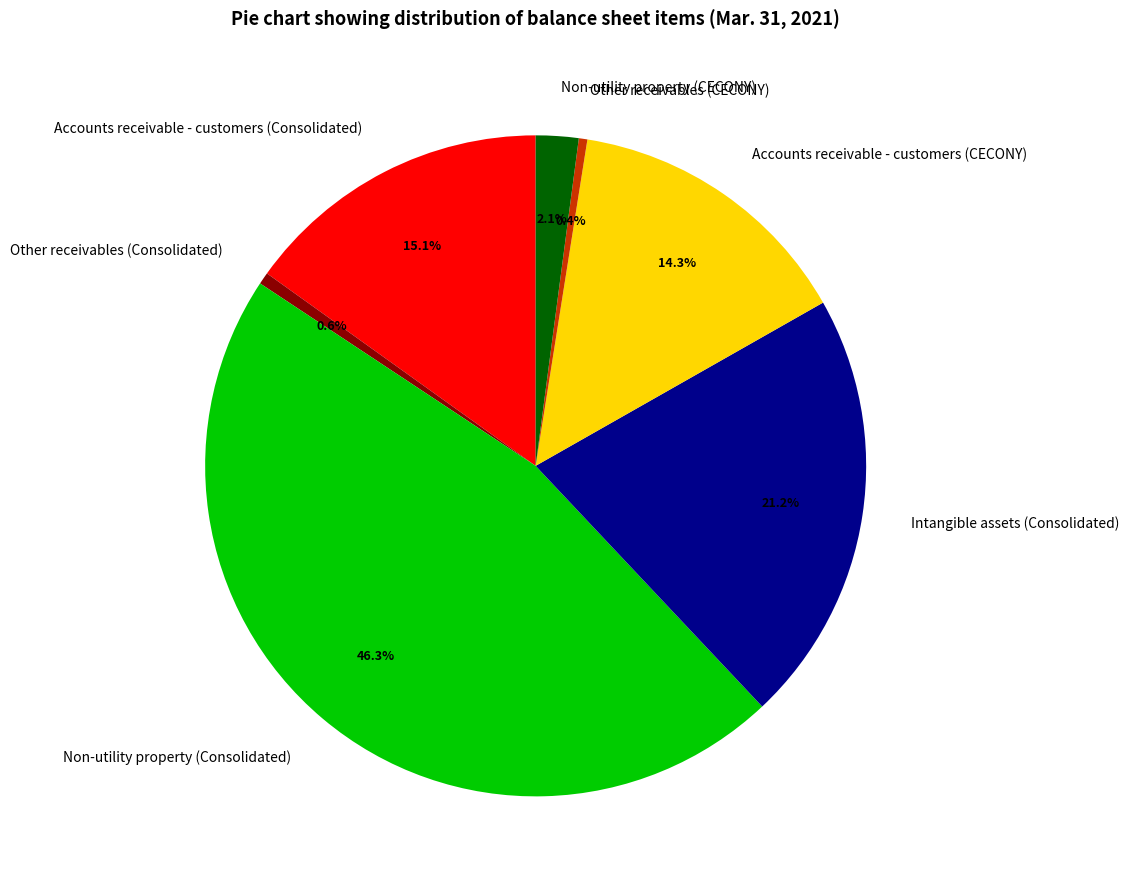

What percentage do Non-utility property (Consolidated) and Non-utility property (CECONY) together represent?

48.4%